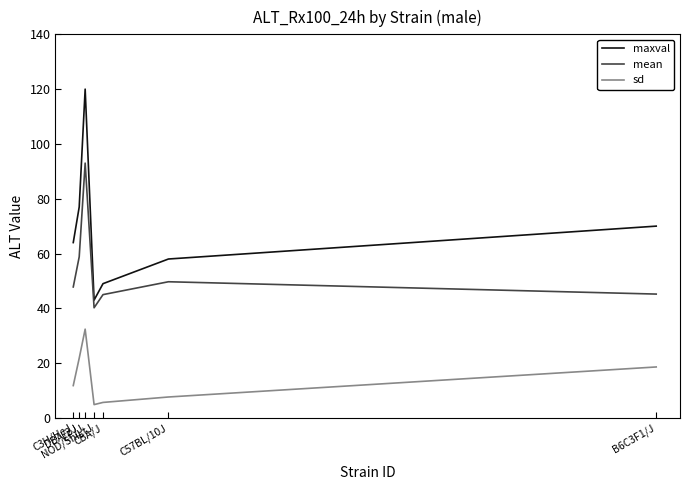

What is the minimum value for maxval?

43.0